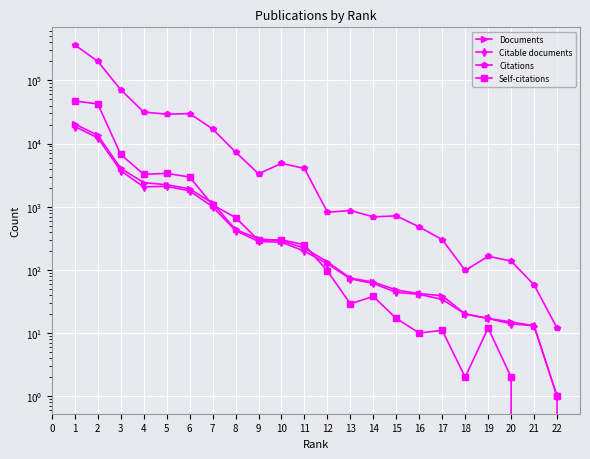

What is the average value of the Documents series?

2154